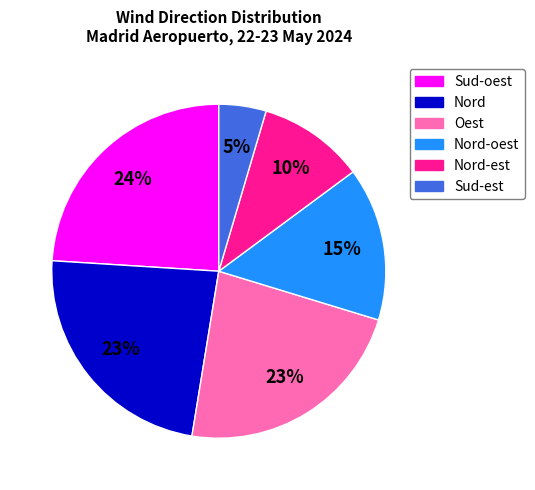

To the nearest percent, what percentage of the pie is Nord?

23%